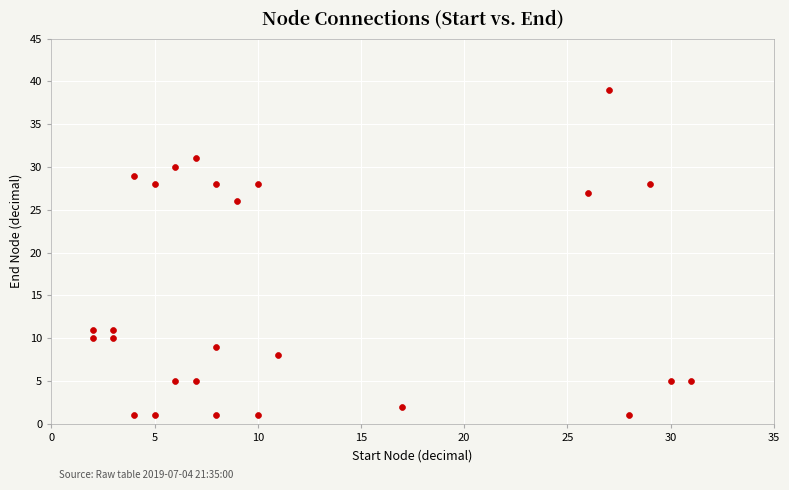

What is the range of X values (max minus min)?

29